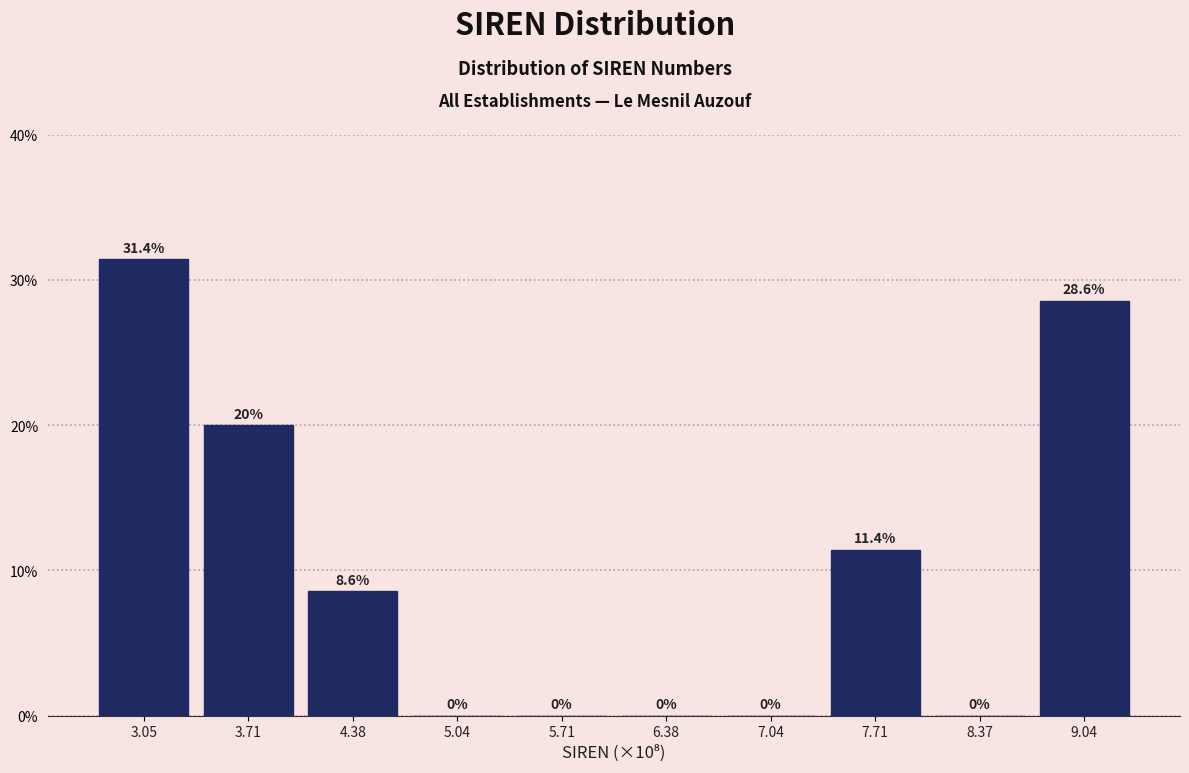

Reading left to right, transcribe all the data shown in this chart.

3.05=31.4	3.71=20.0	4.38=8.6	5.04=0.0	5.71=0.0	6.38=0.0	7.04=0.0	7.71=11.4	8.37=0.0	9.04=28.6